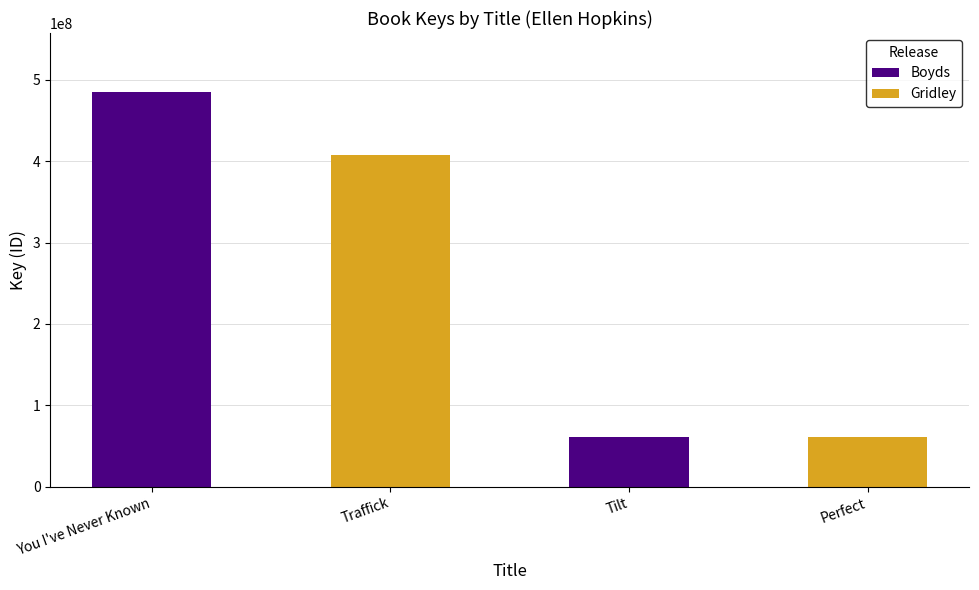

What is the sum of all Boyds values?

545393018